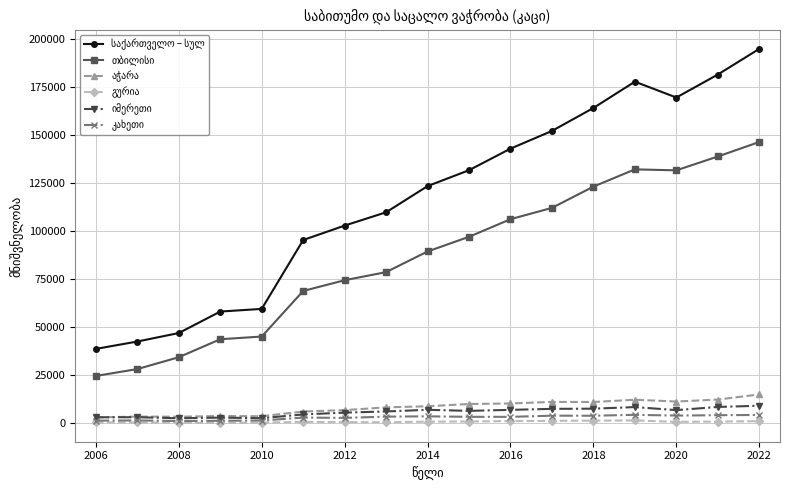

What is the maximum value shown in the chart?

194726